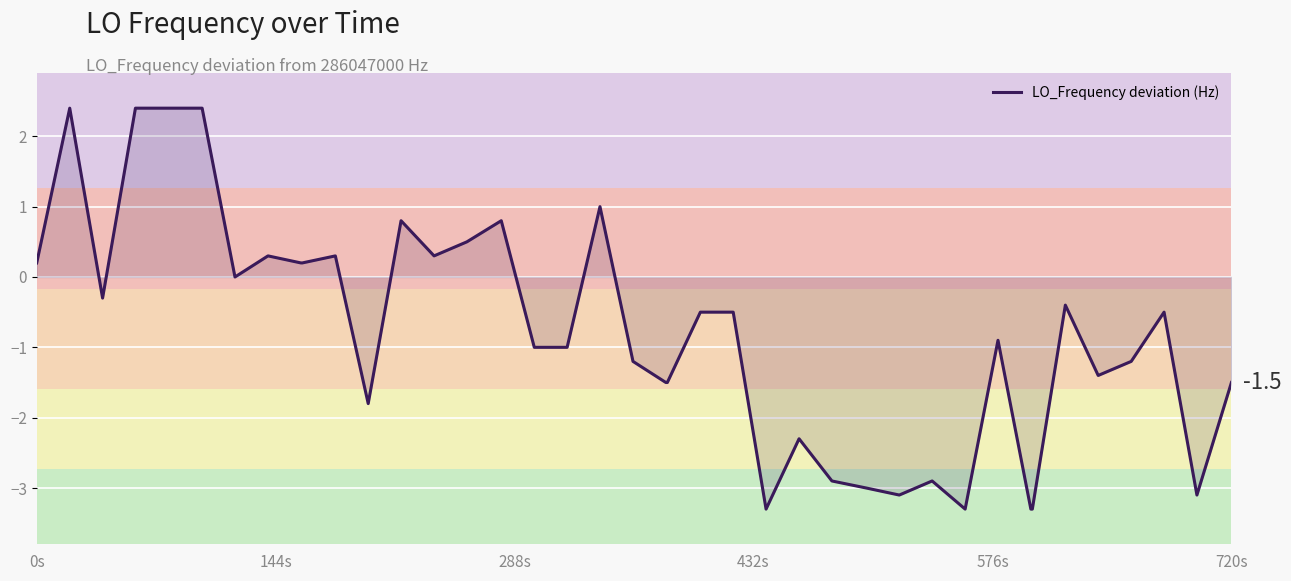

Reading right to left, list all the values displayed in this chart.

-1.5	-3.1	-0.5	-1.2	-1.4	-0.4	-3.3	-3.3	-0.9	-3.3	-2.9	-3.1	-3.0	-2.9	-2.3	-3.3	-0.5	-0.5	-1.5	-1.5	-1.2	1.0	-1.0	-1.0	0.8	0.5	0.3	0.8	-1.8	0.3	0.2	0.2	0.3	0.0	2.4	2.4	2.4	-0.3	2.4	0.2